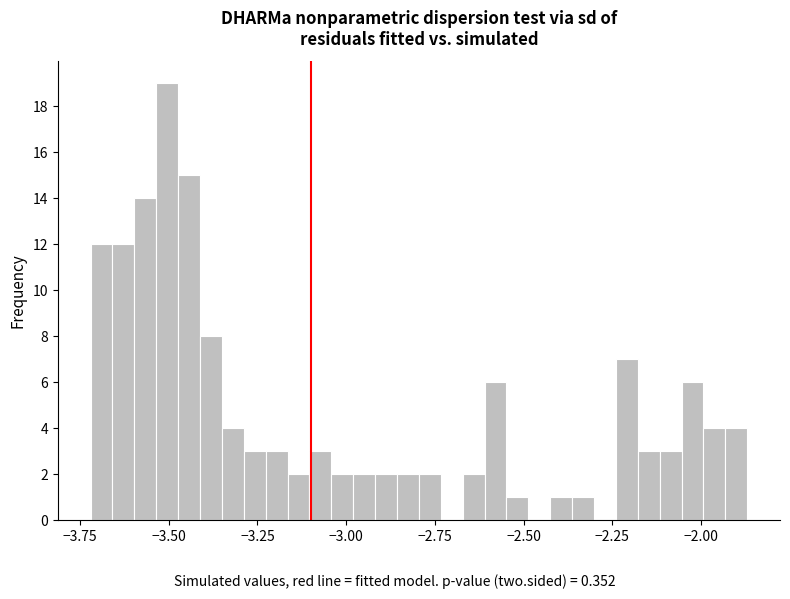

Read against the x-axis, roughly where is the centre of the tallest bar?

-3.50